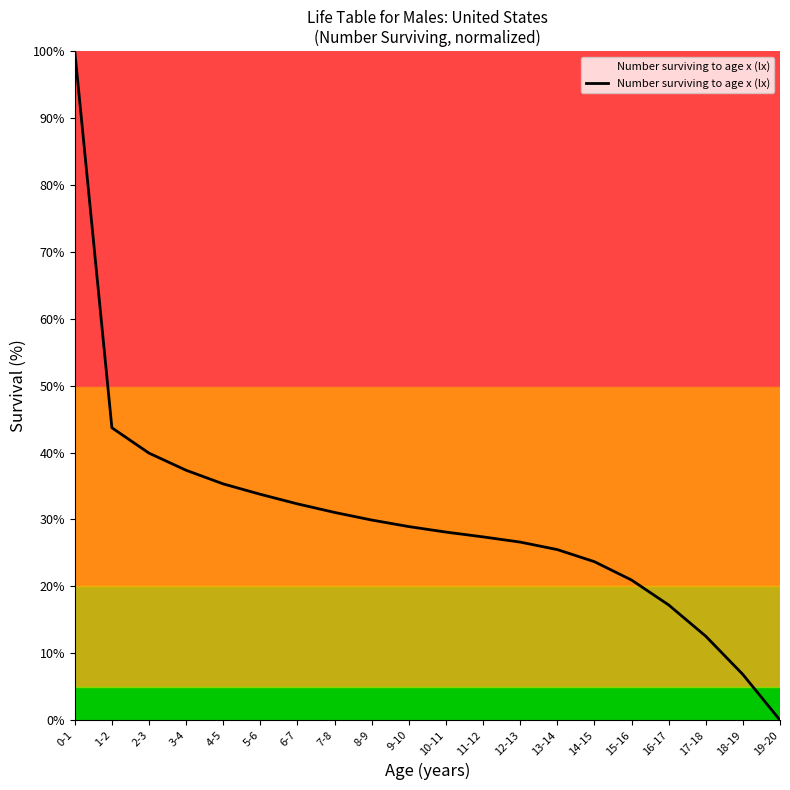

What is the difference between the values at 2-3 and 7-8?

8.9